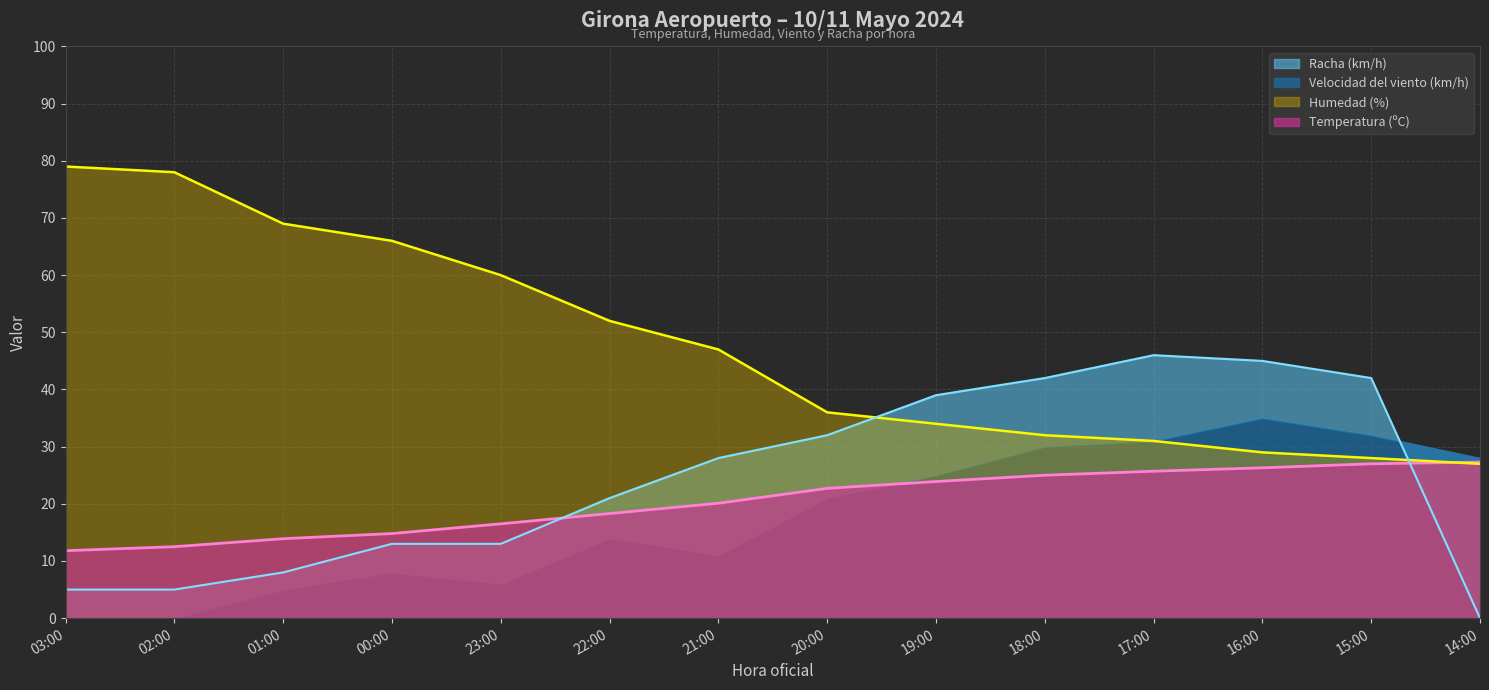

What is the spread (max minus min) of values at 03:00?

74.0